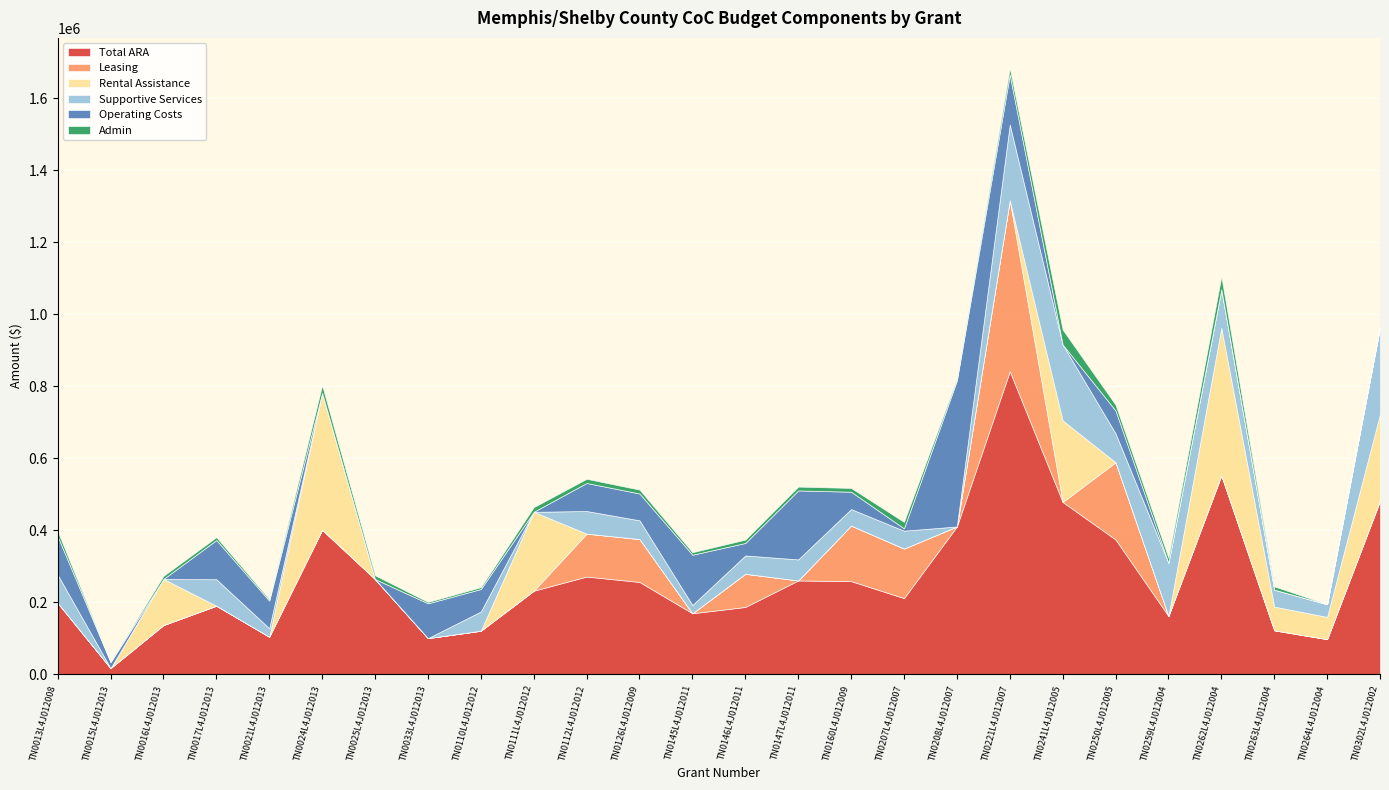

Where do Supportive Services and Admin first cross each other?

TN0013L4J012008 and TN0015L4J012013